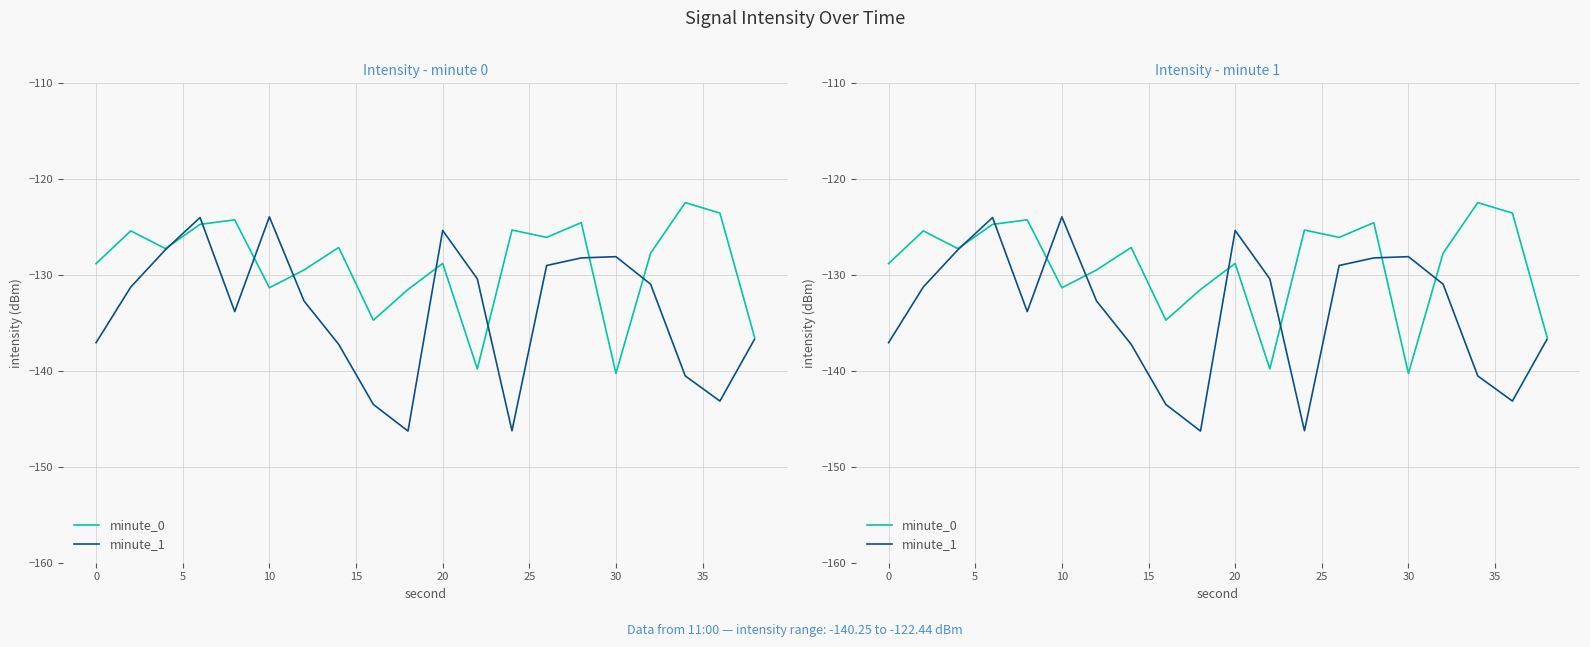

Which series ends up on top after the final intersection of minute_0 and minute_1?

minute_0